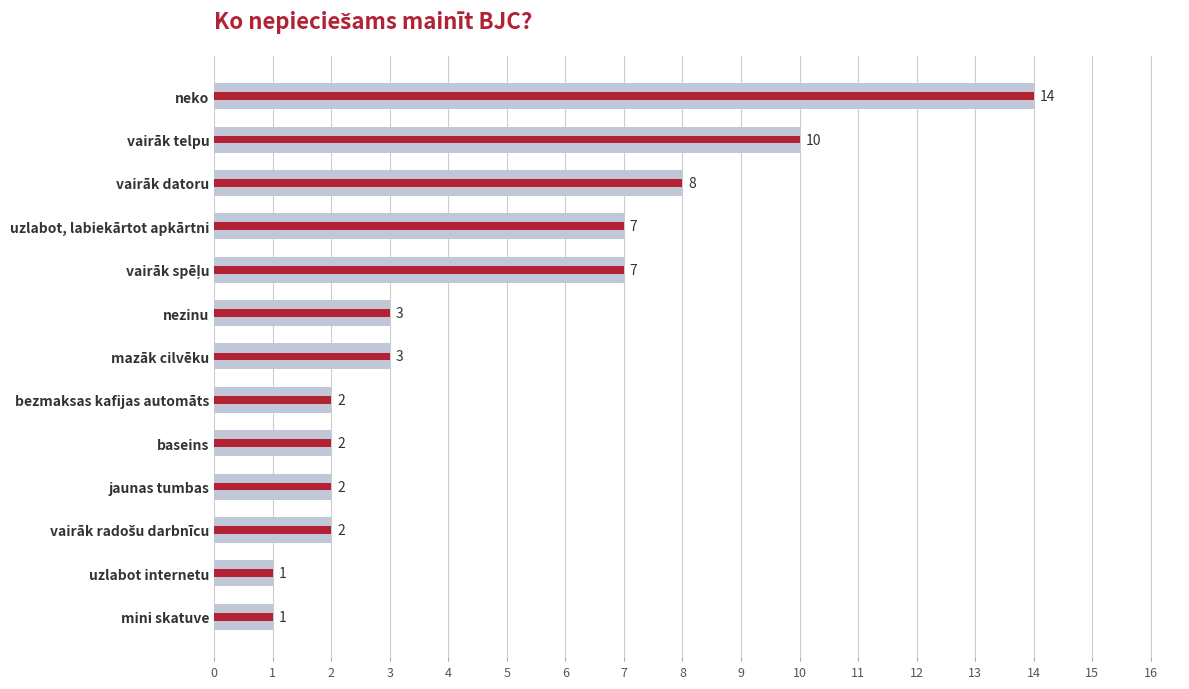

True or false: the data shows 3 at vairāk spēļu.

False